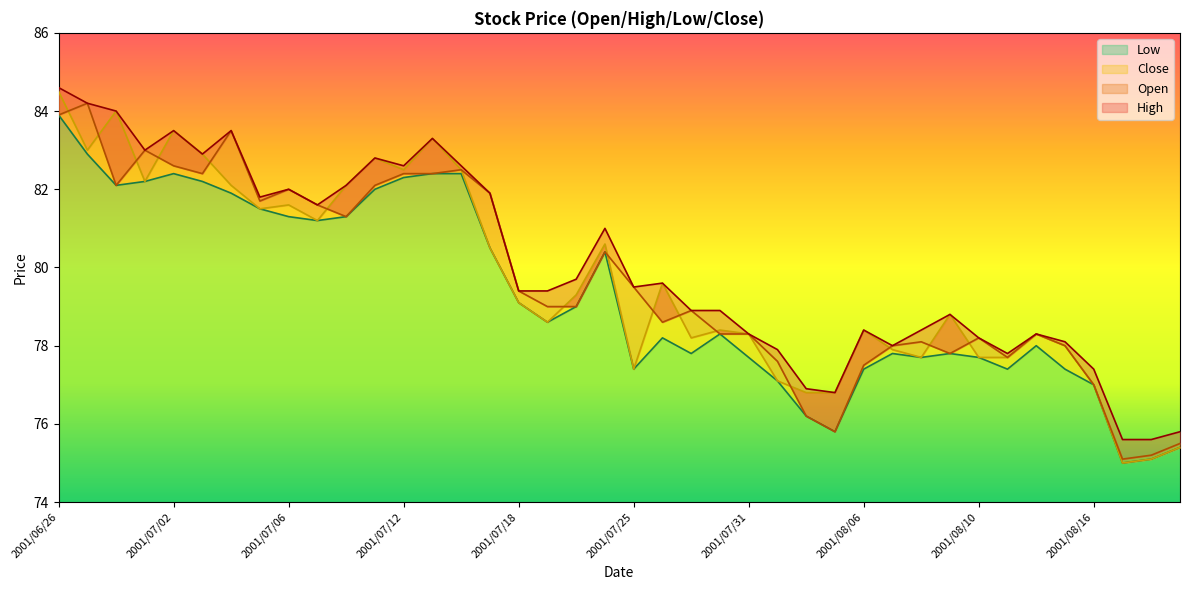

Which has a higher value, 2001/08/15 or 2001/07/30?

2001/07/30